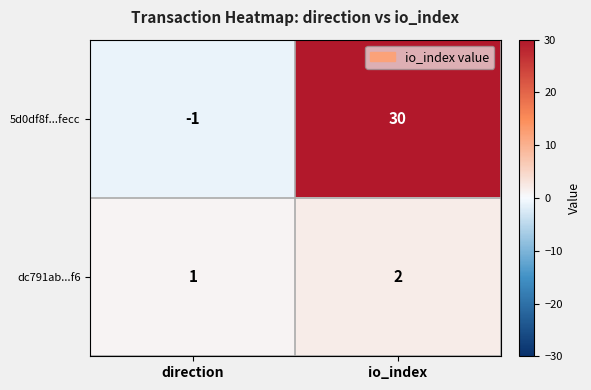

Which series has the widest spread of values?

5d0df8f...fecc